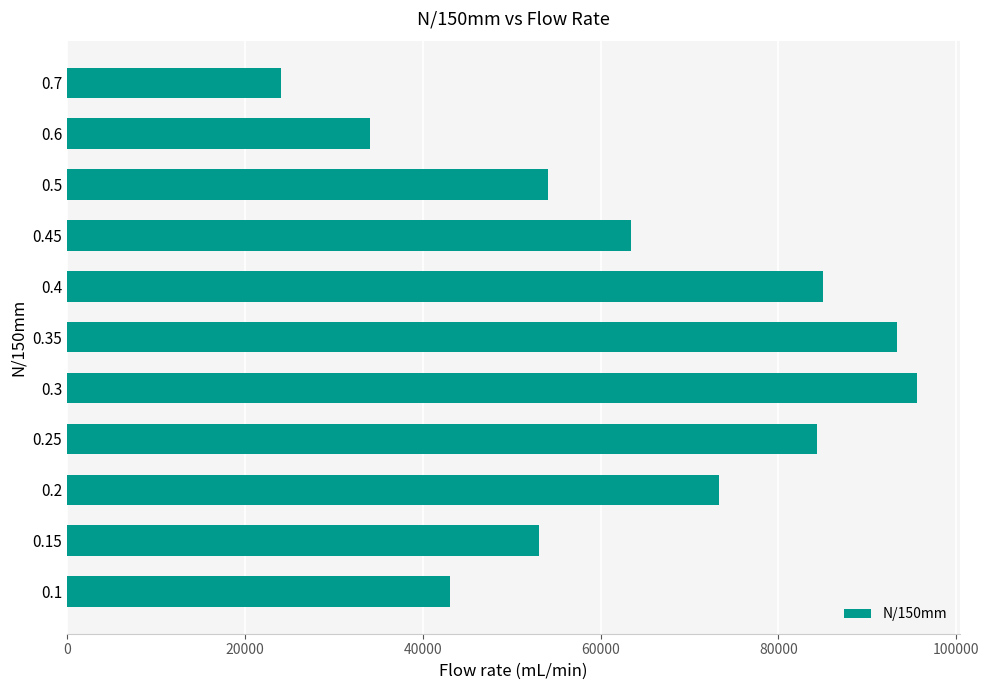

Reading bottom to top, extract all data points from this chart.

43013	53074	73257	84311	95600	93292	85028	63365	54105	34105	24105